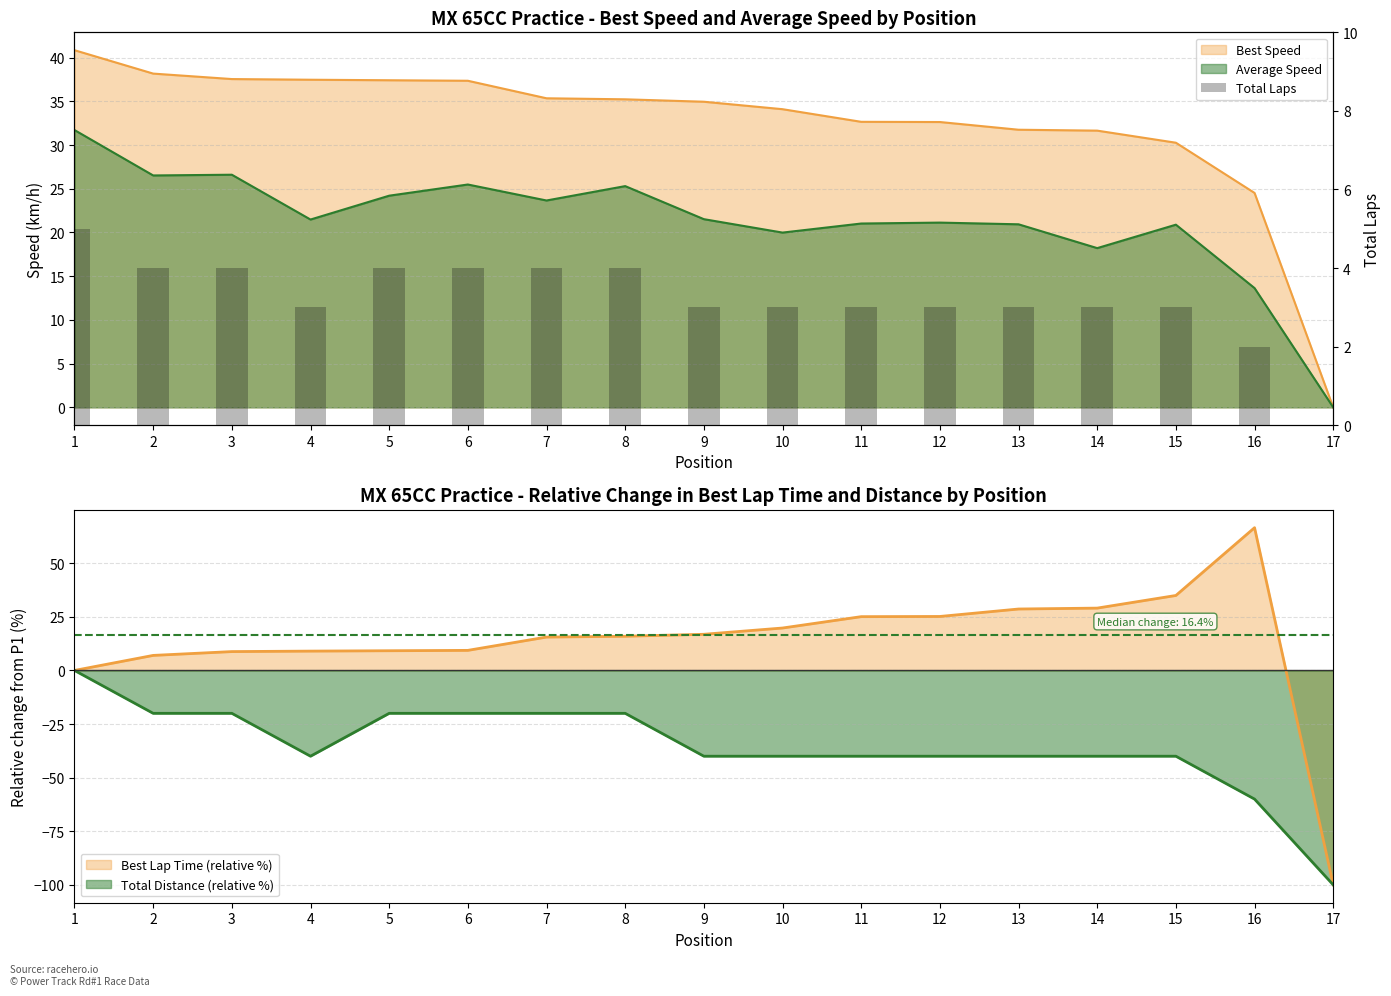

Which has a higher value, 4 or 15?

4